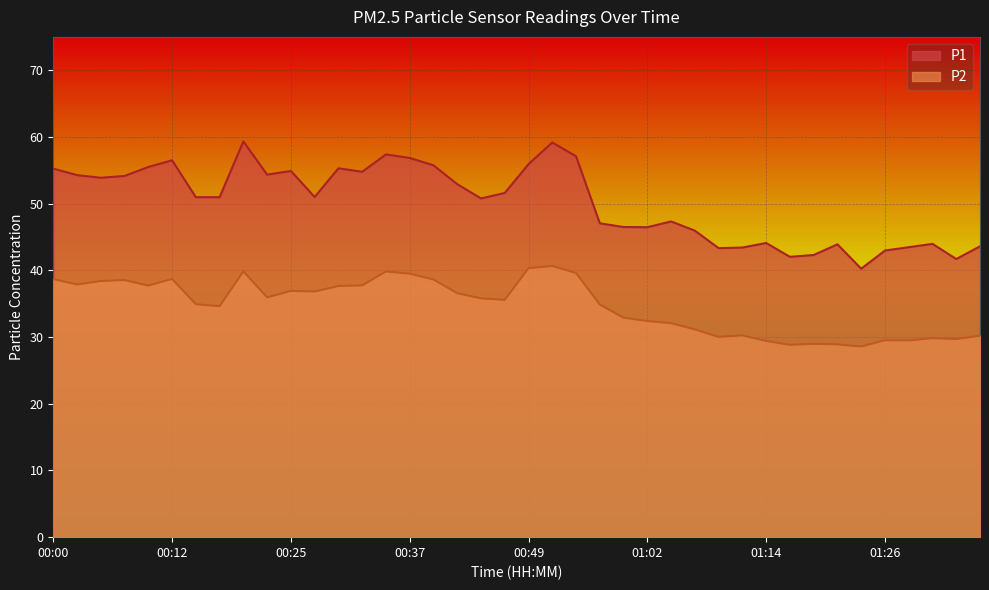

Count the number of categories in the chart.

40